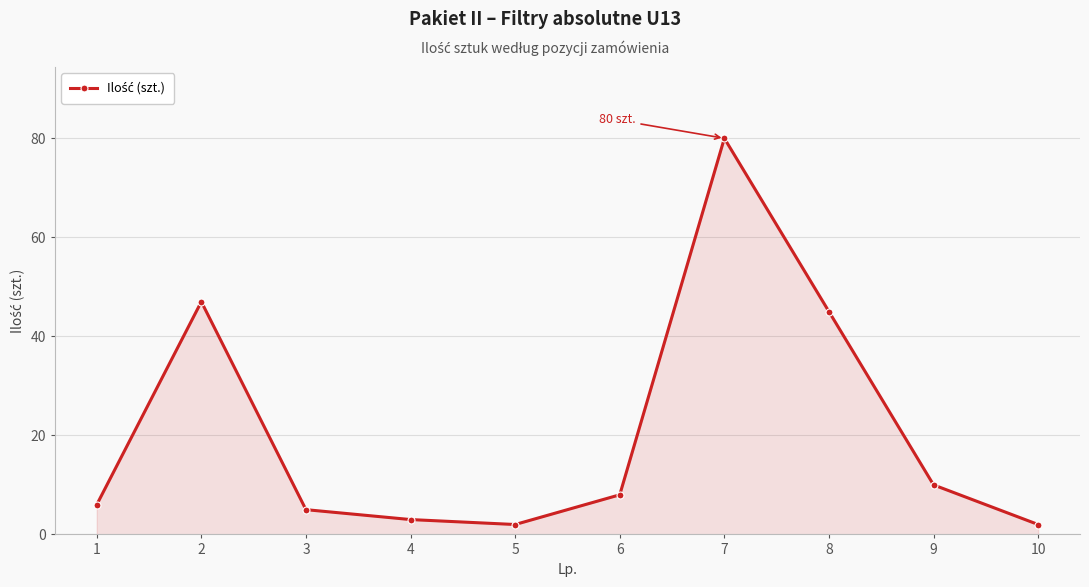

What is the value of the 5th point from the left?

2